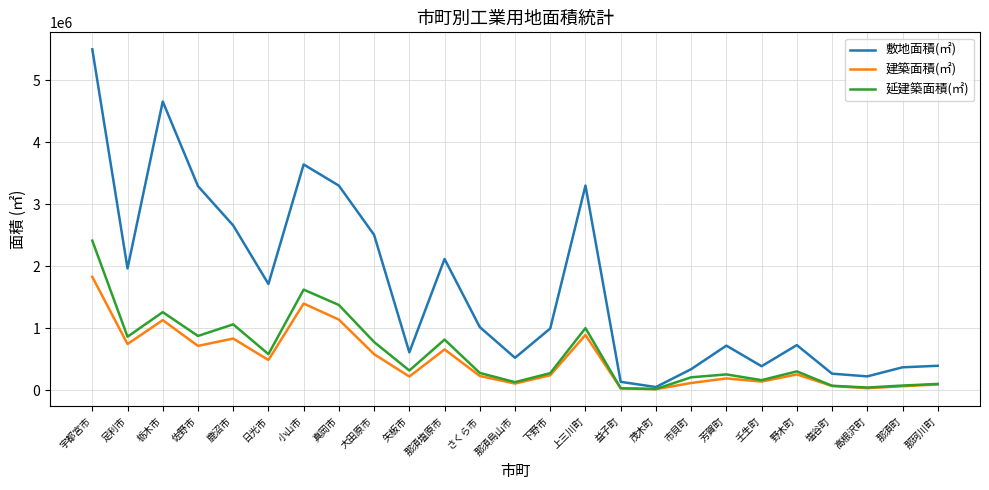

List the series in order of their peak value, lowest first.

建築面積(㎡), 延建築面積(㎡), 敷地面積(㎡)